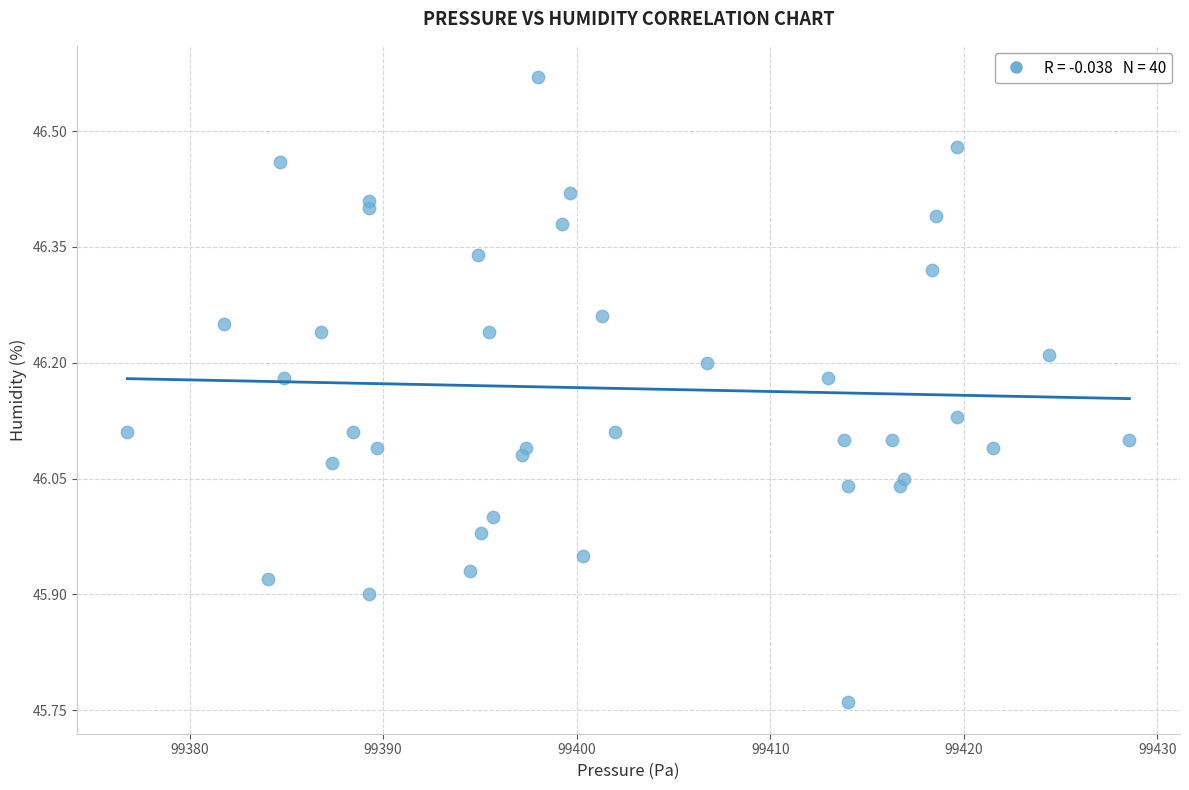

What is the range of Y values (max minus min)?

0.8